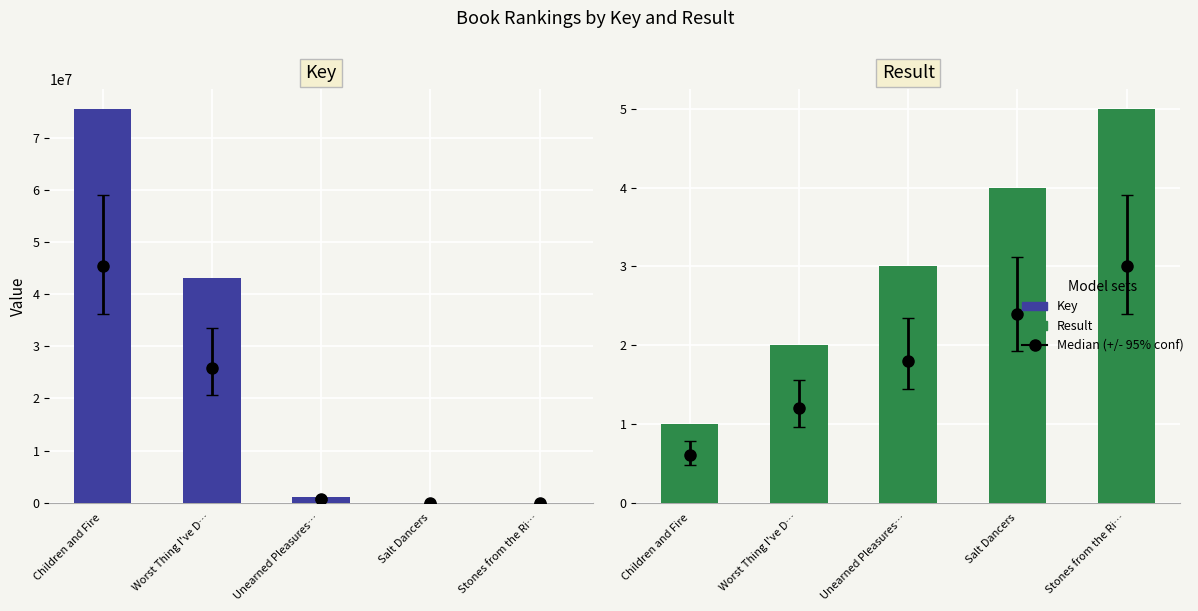

What is the total value across all series at Worst Thing I've D…?

43005427